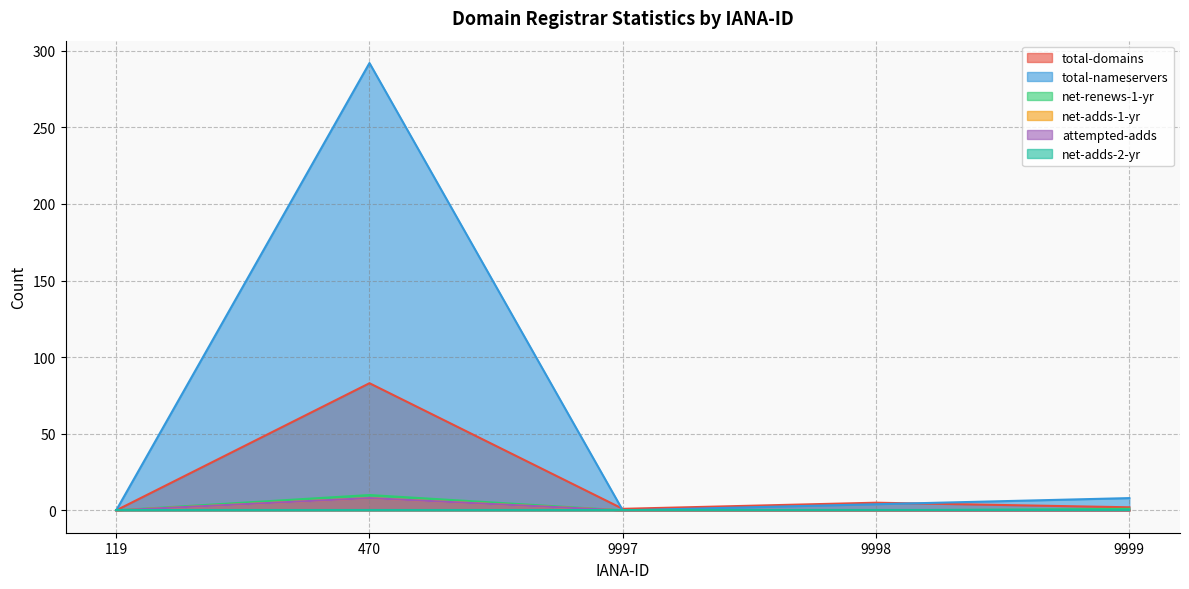

What is the total value across all series at 9997?

1